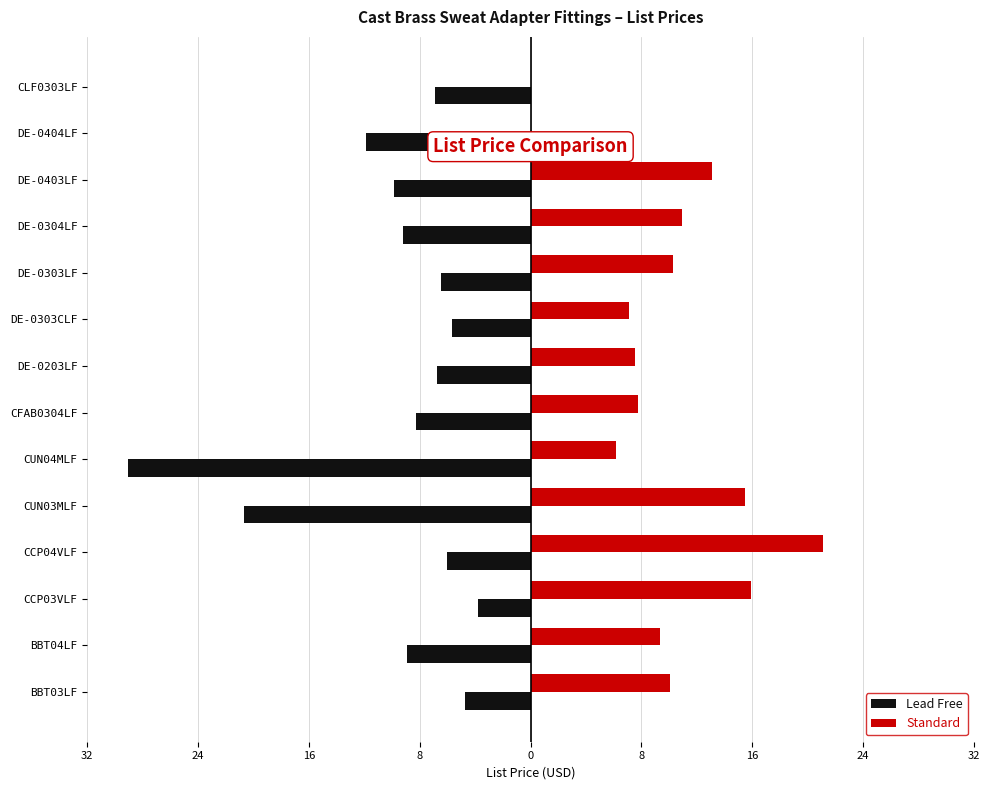

What are all the series names shown in the legend?

Lead Free, Standard